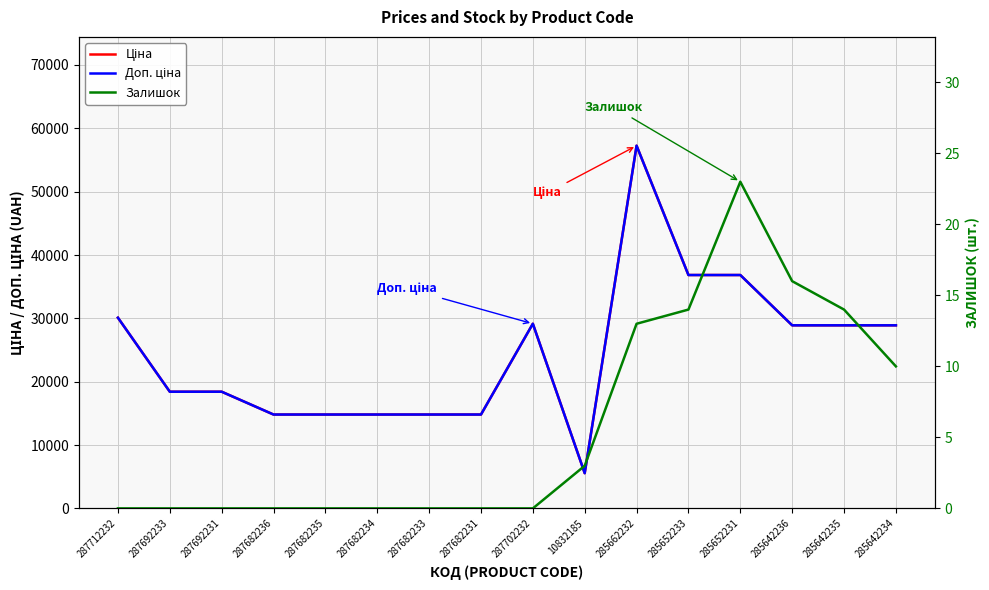

What is the difference between the maximum and minimum values in the Доп. ціна series?

51697.7